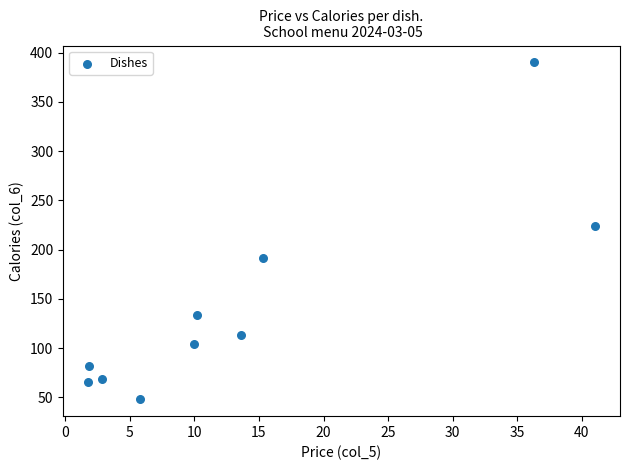

What Y value in the scatter plot is closest to 219?

223.8